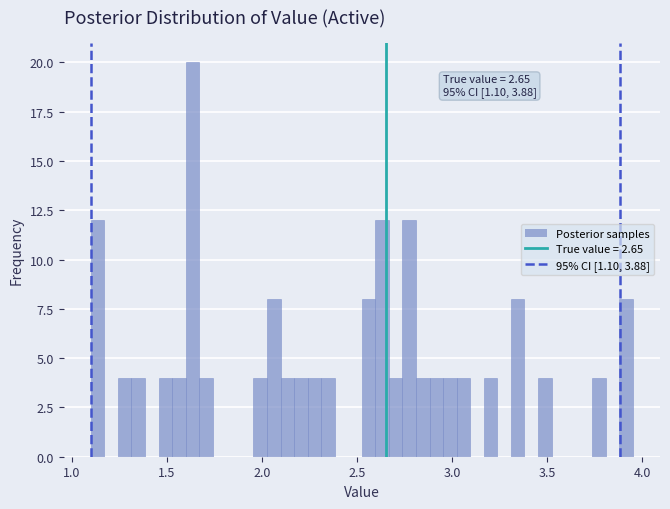

Read against the x-axis, roughly where is the centre of the tallest bar?

1.65